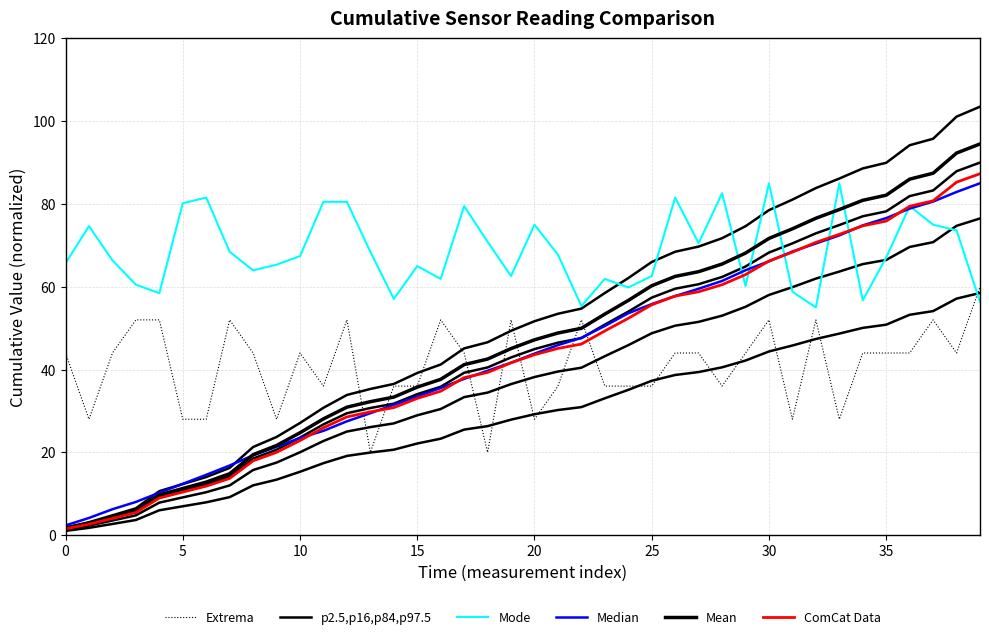

Is it true that ComCat Data equals 74.7 at 34?

True